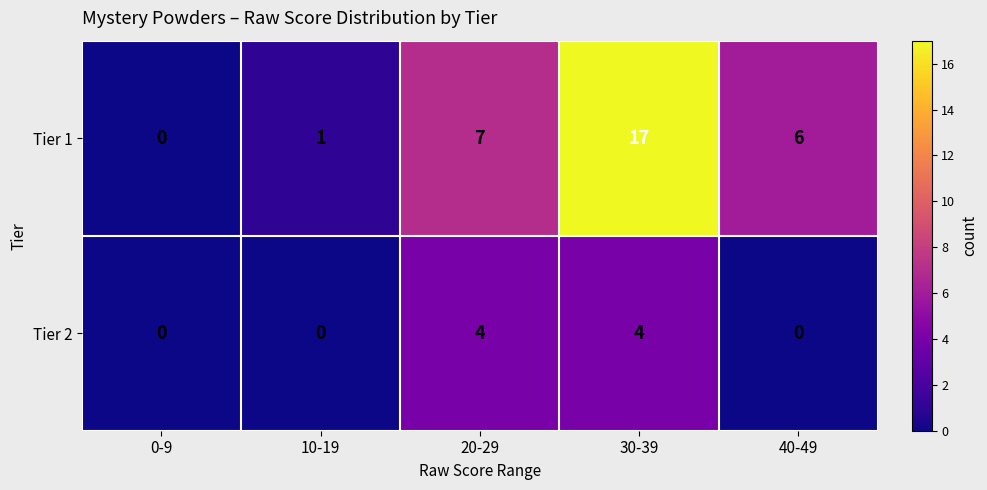

At 30-39, list the series in order from largest to smallest.

Tier 1, Tier 2